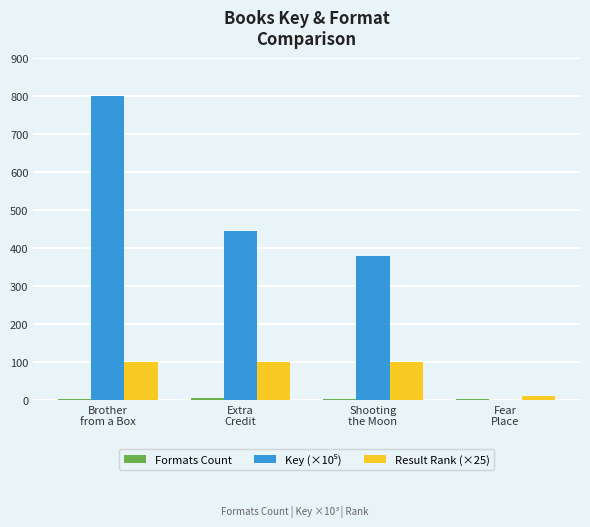

Count the number of data series in this chart.

3